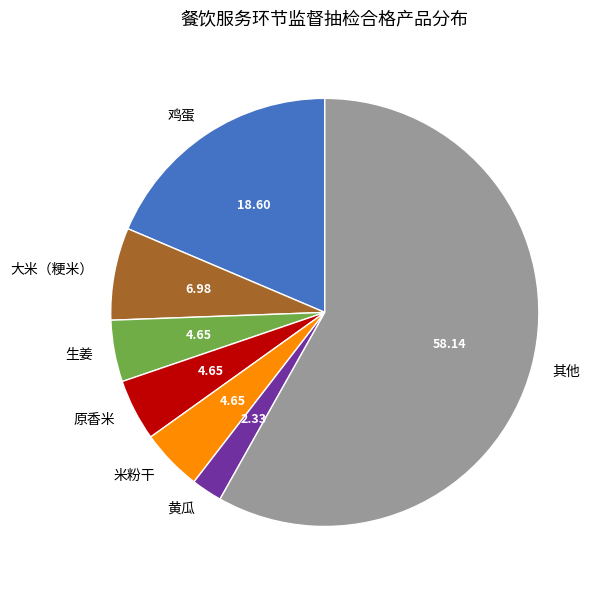

Is there any slice that represents more than half of the pie?

Yes